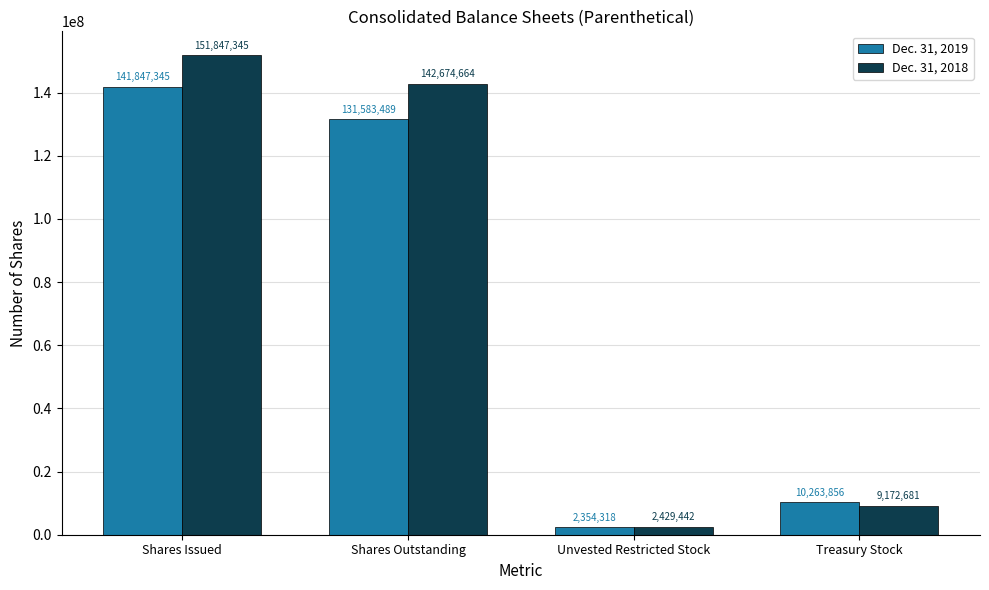

Which series has the widest spread of values?

Dec. 31, 2018